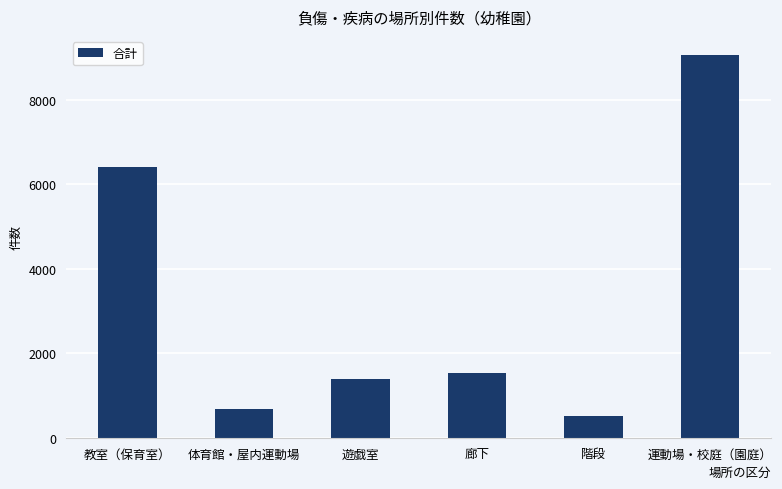

The chart shows a value of 508 at 階段. True or false?

True